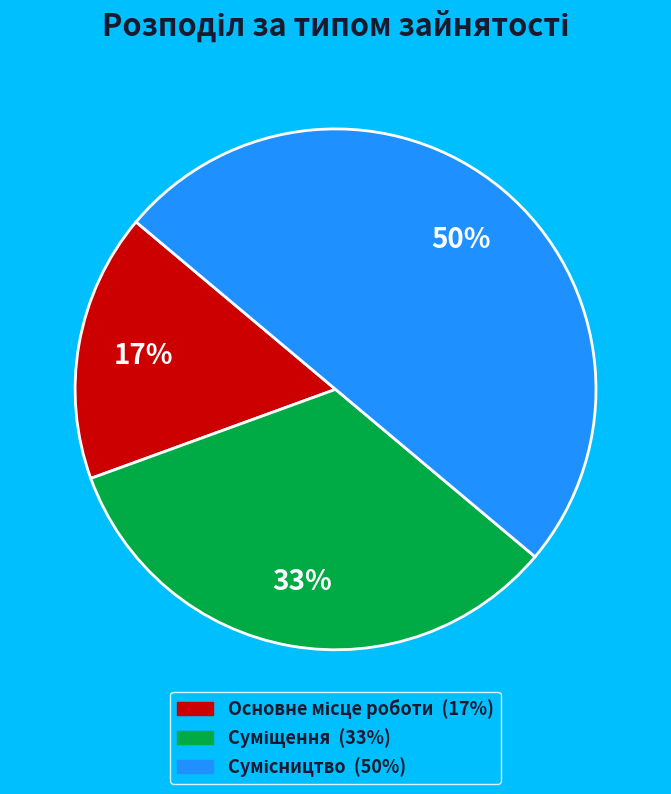

To the nearest percent, what is the average slice percentage?

33%